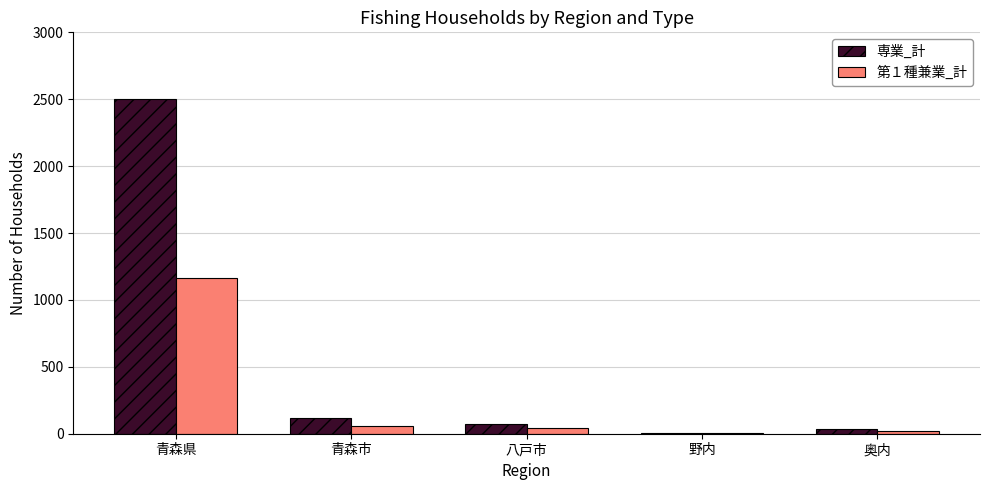

What is the sum of the 第１種兼業_計 values at 奥内 and 青森県?

1182